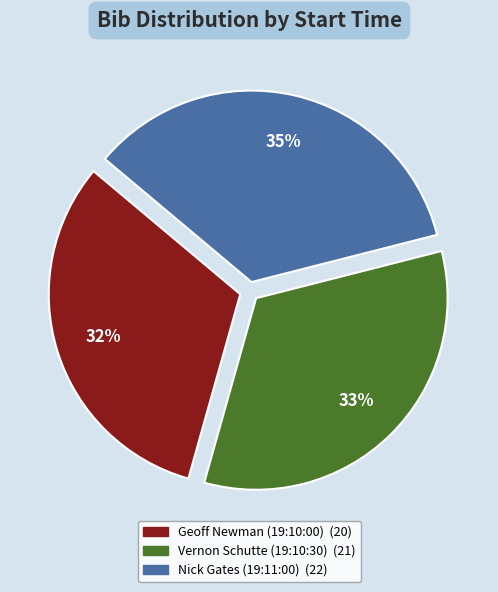

Is the sum of Nick Gates (19:11:00) and Geoff Newman (19:10:00) greater than half?

Yes